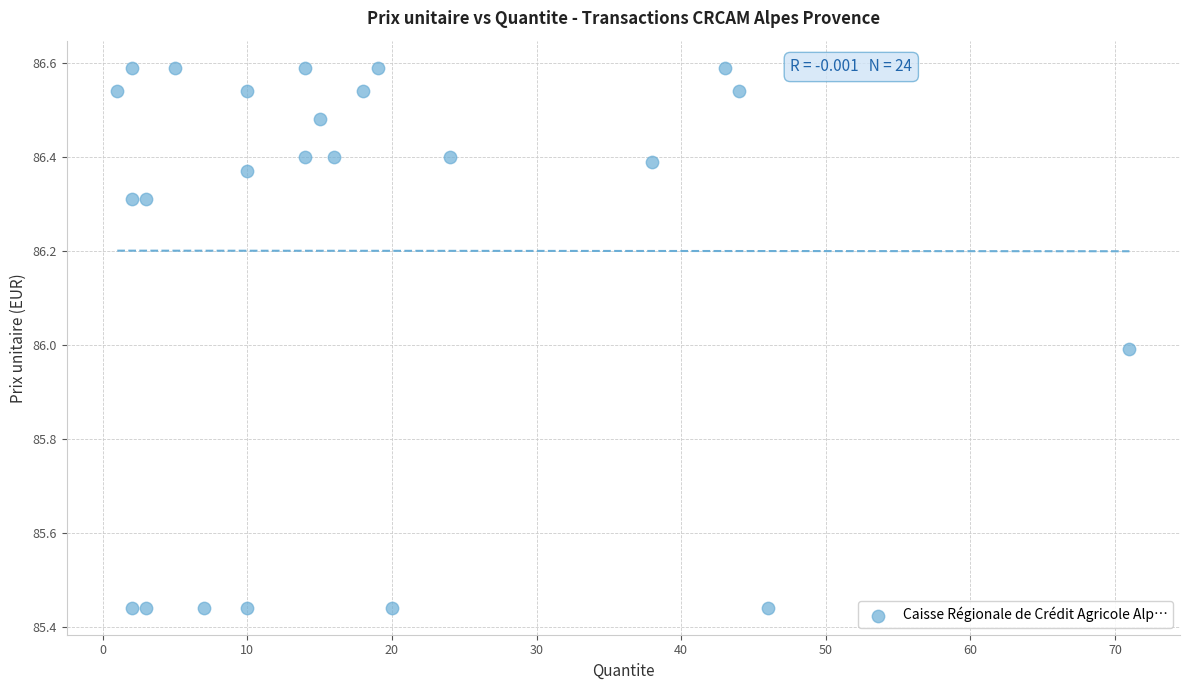

What is the range of X values (max minus min)?

70.0